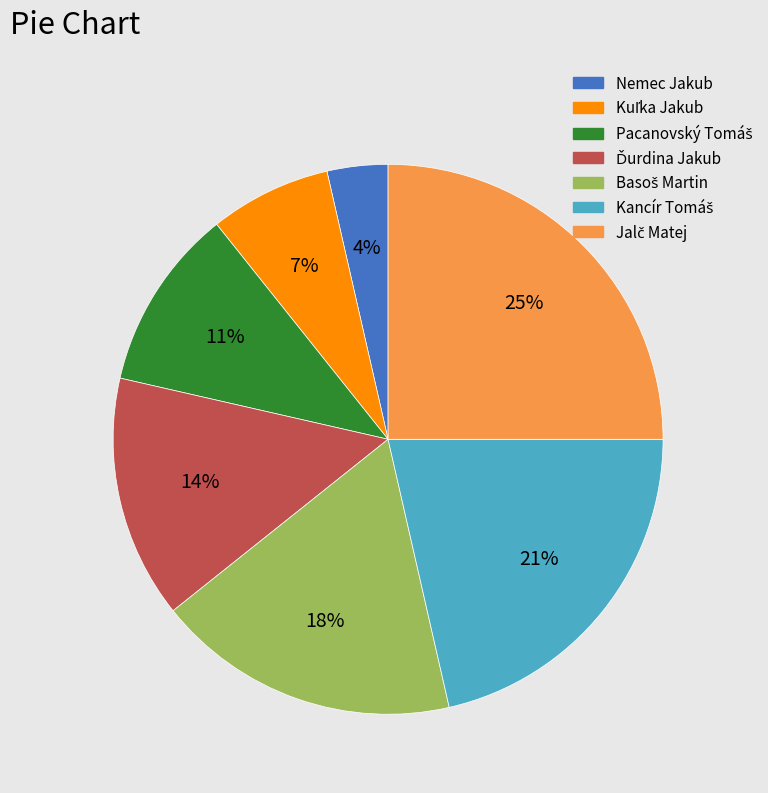

To the nearest percent, what is the difference between the largest and smallest slice percentages?

21%